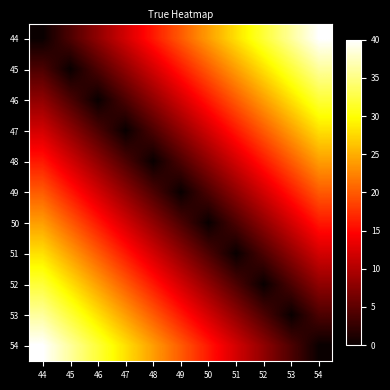

Reading left to right, list all the values displayed in this chart.

44: 44=0	45=4	46=8	47=12	48=16	49=20	50=24	51=28	52=32	53=36	54=40
45: 44=4	45=0	46=4	47=8	48=12	49=16	50=20	51=24	52=28	53=32	54=36
46: 44=8	45=4	46=0	47=4	48=8	49=12	50=16	51=20	52=24	53=28	54=32
47: 44=12	45=8	46=4	47=0	48=4	49=8	50=12	51=16	52=20	53=24	54=28
48: 44=16	45=12	46=8	47=4	48=0	49=4	50=8	51=12	52=16	53=20	54=24
49: 44=20	45=16	46=12	47=8	48=4	49=0	50=4	51=8	52=12	53=16	54=20
50: 44=24	45=20	46=16	47=12	48=8	49=4	50=0	51=4	52=8	53=12	54=16
51: 44=28	45=24	46=20	47=16	48=12	49=8	50=4	51=0	52=4	53=8	54=12
52: 44=32	45=28	46=24	47=20	48=16	49=12	50=8	51=4	52=0	53=4	54=8
53: 44=36	45=32	46=28	47=24	48=20	49=16	50=12	51=8	52=4	53=0	54=4
54: 44=40	45=36	46=32	47=28	48=24	49=20	50=16	51=12	52=8	53=4	54=0